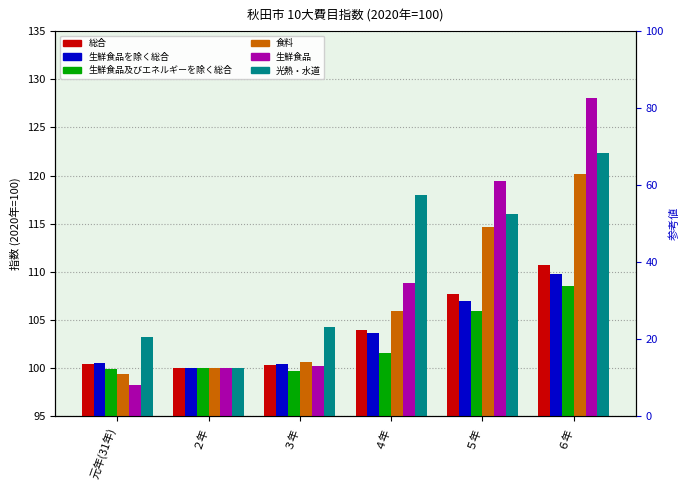

True or false: 光熱・水道 has a value of 100.0 at ２年.

True